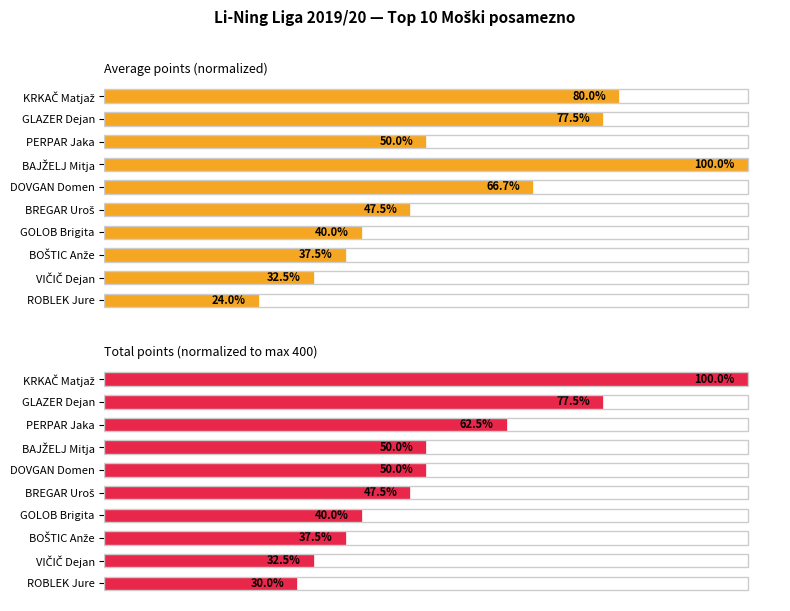

At which category does the chart reach its minimum across all series?

ROBLEK Jure